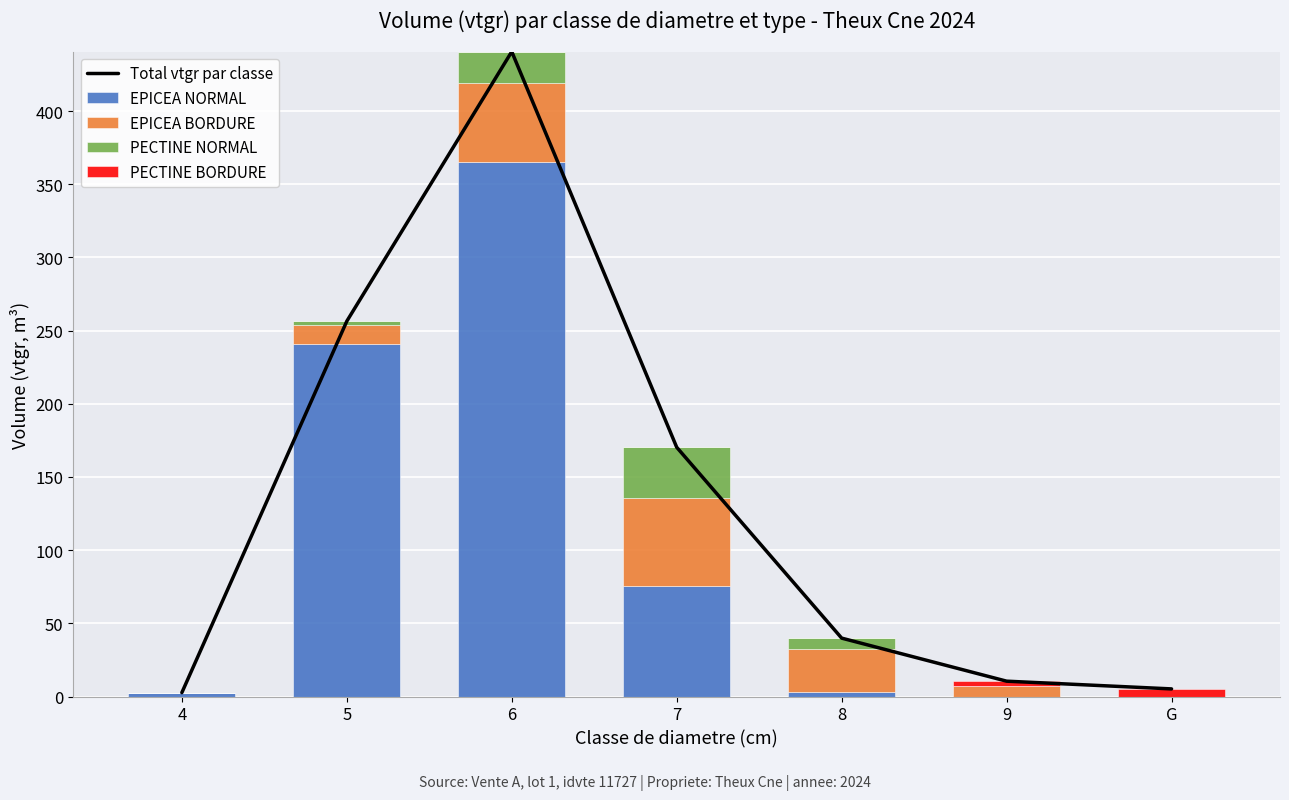

The value of EPICEA BORDURE at 4 is 29.6. True or false?

False